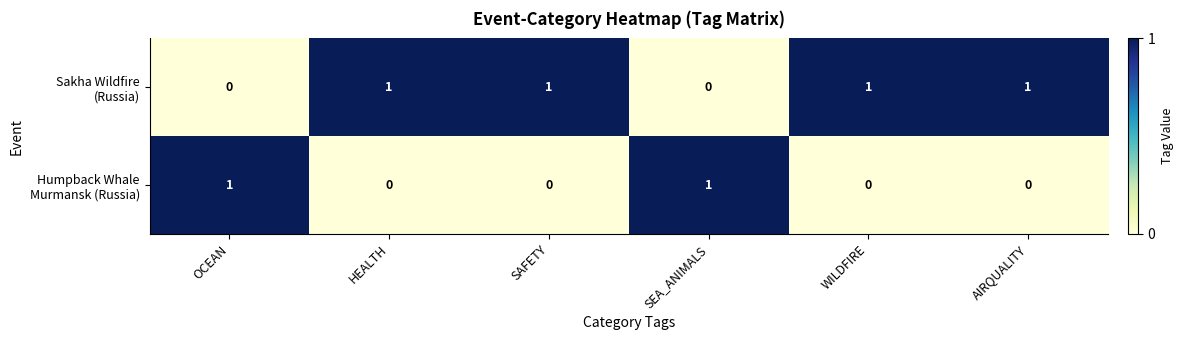

At how many categories does at least one series exceed 0?

6